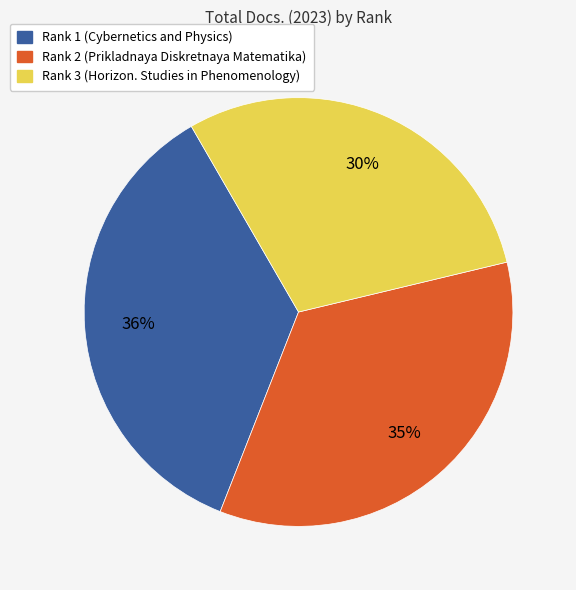

To the nearest percent, what portion does Rank 3 (Horizon. Studies in Phenomenology) represent?

30%